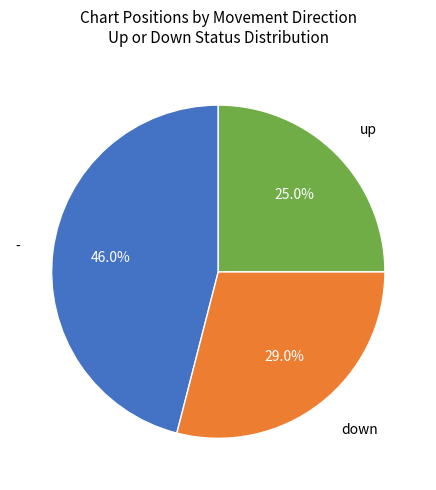

Does any single category account for the majority?

No